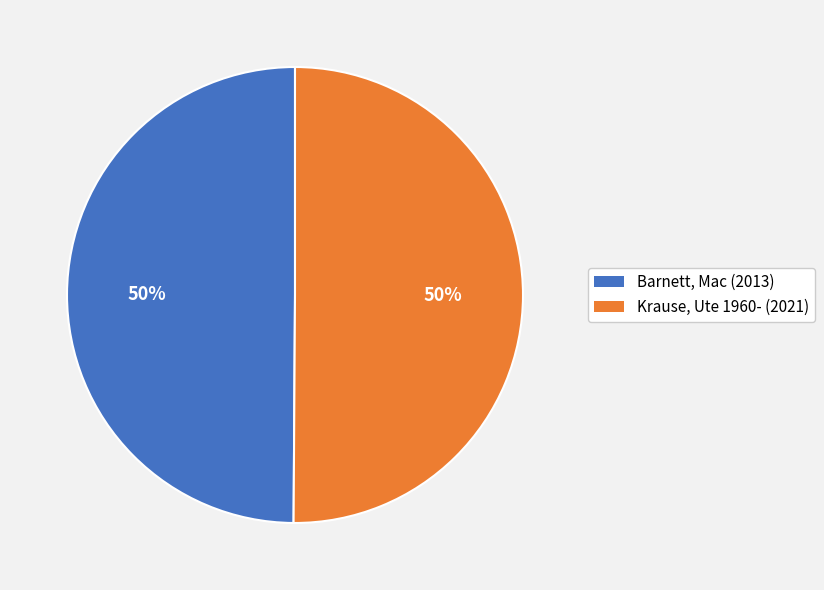

To the nearest percent, what percentage of the pie is Barnett, Mac?

50%